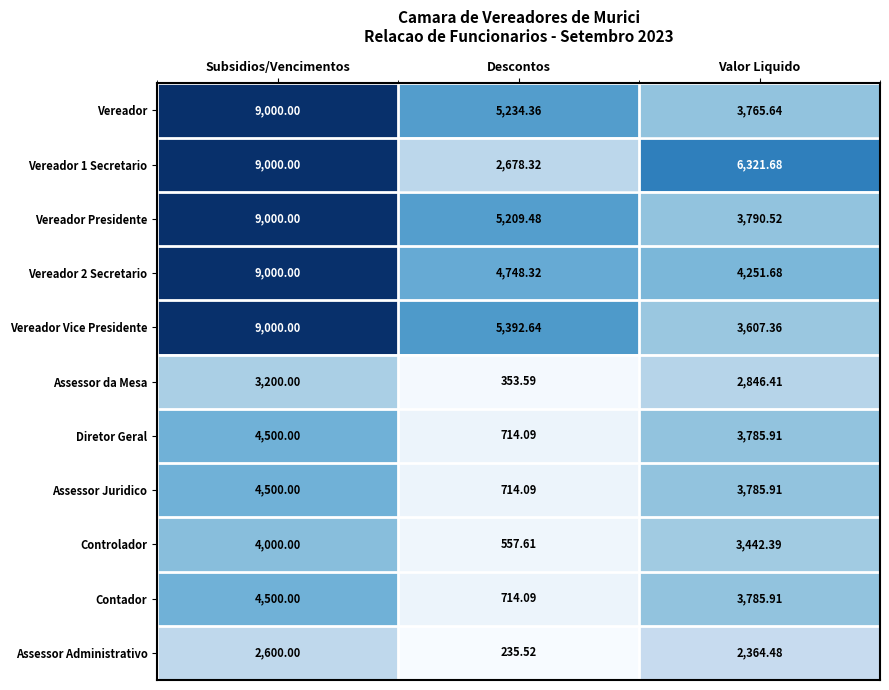

What is the maximum value shown in the chart?

9000.0